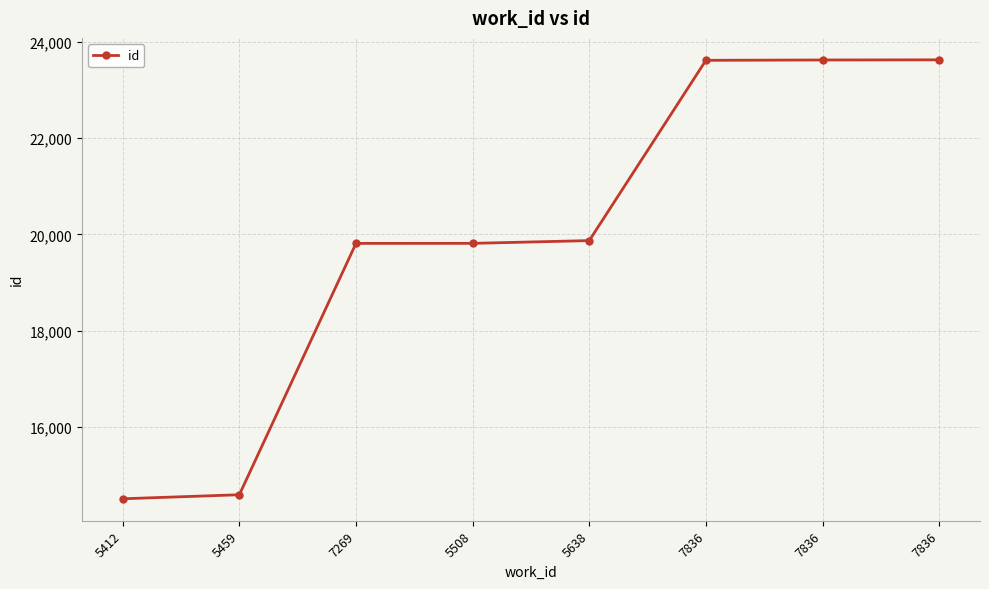

Does the chart have visible grid lines?

Yes